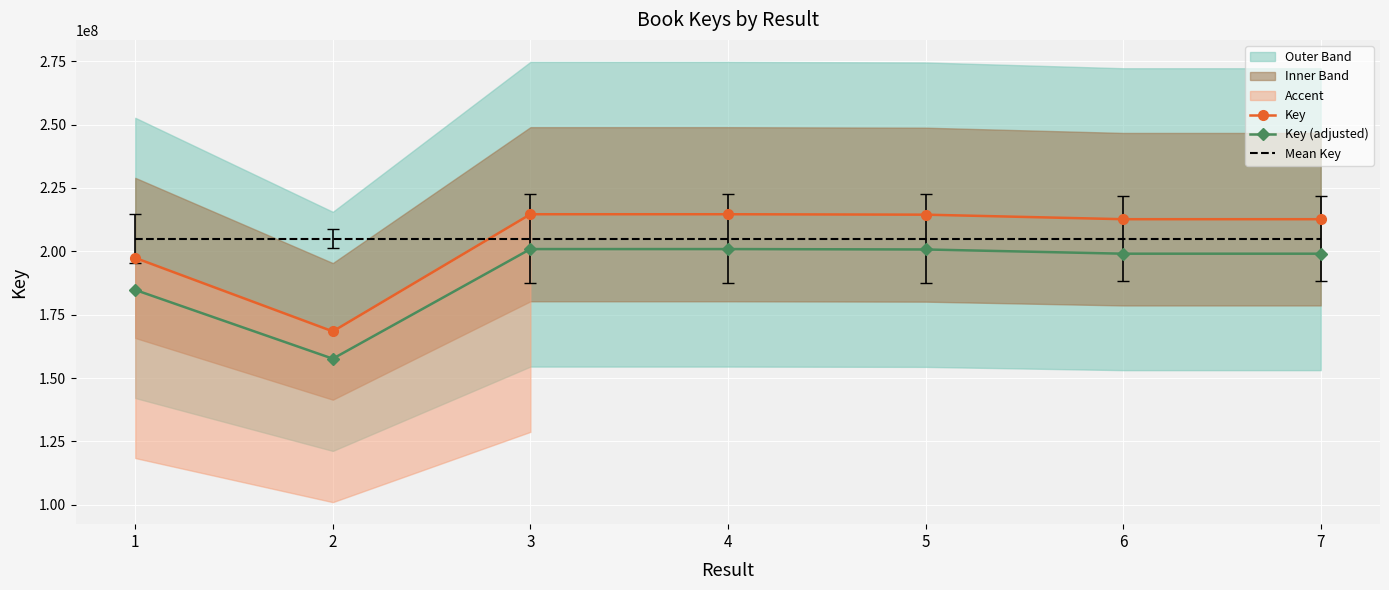

Between 4 and 7, which series saw the biggest shift?

Key